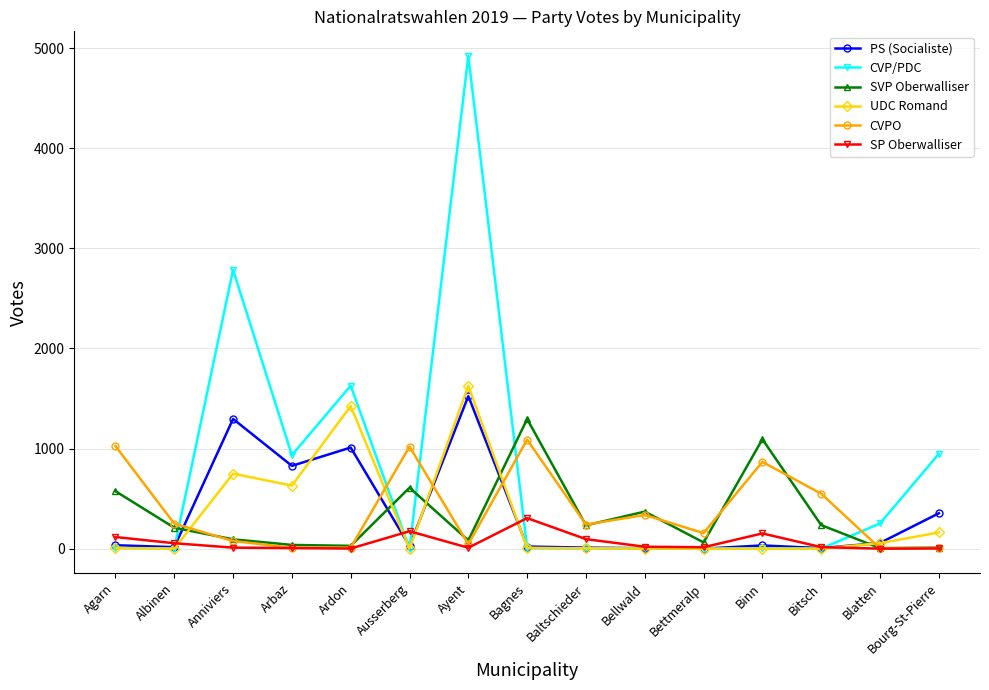

True or false: CVPO has more than 0 interior local peaks.

True